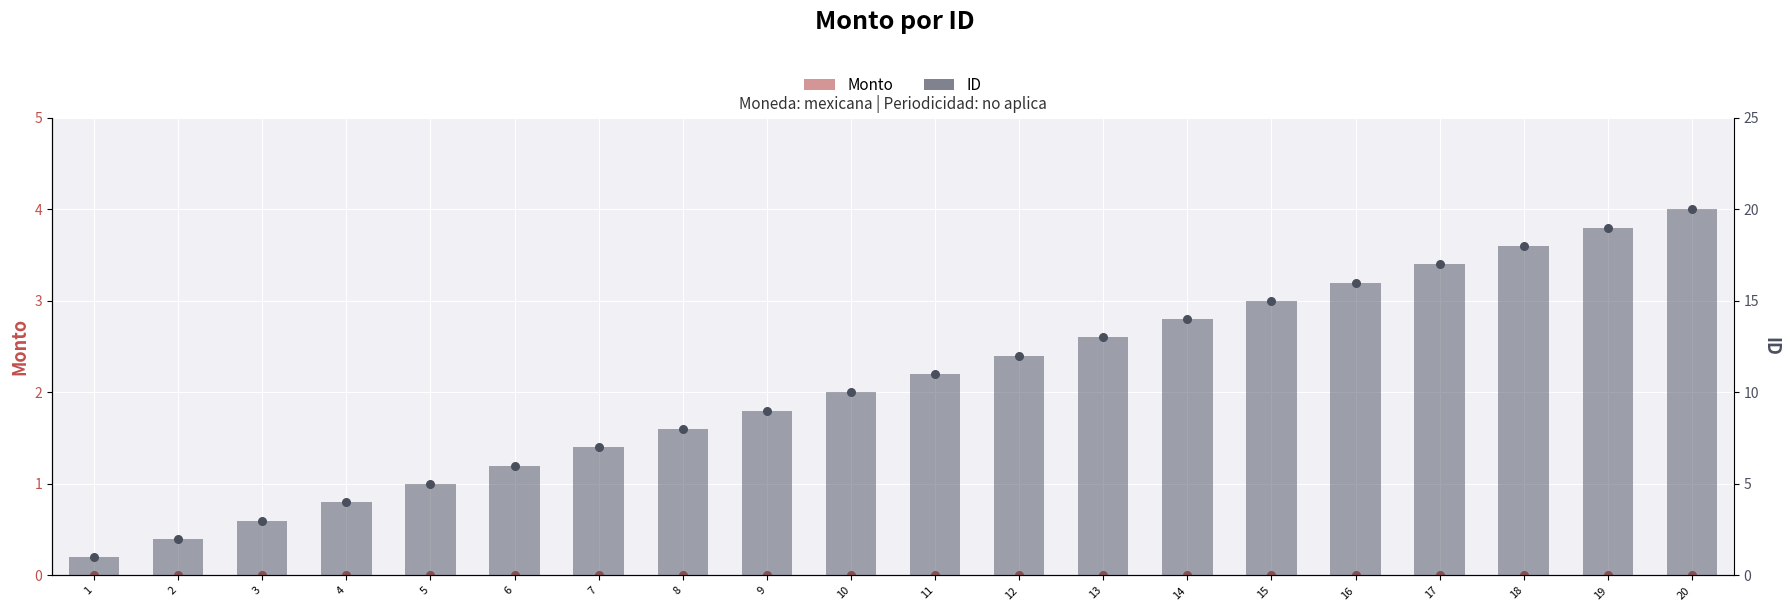

At how many categories does at least one series exceed 10?

10